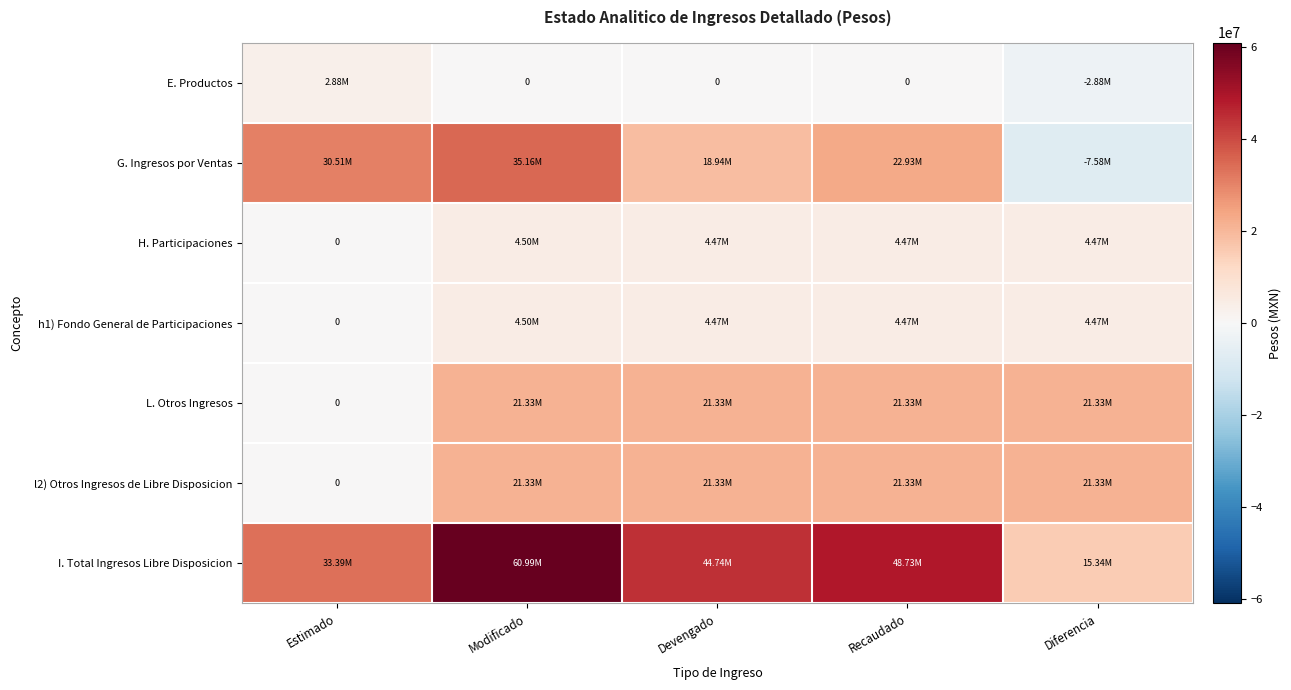

How many values in L. Otros Ingresos are above zero?

4